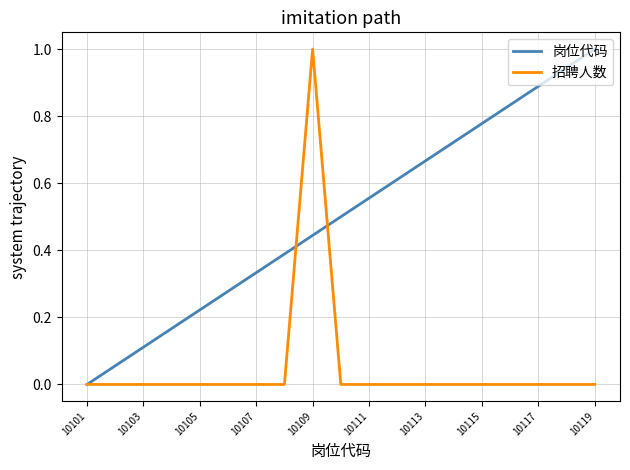

What is the maximum value shown in the chart?

1.0